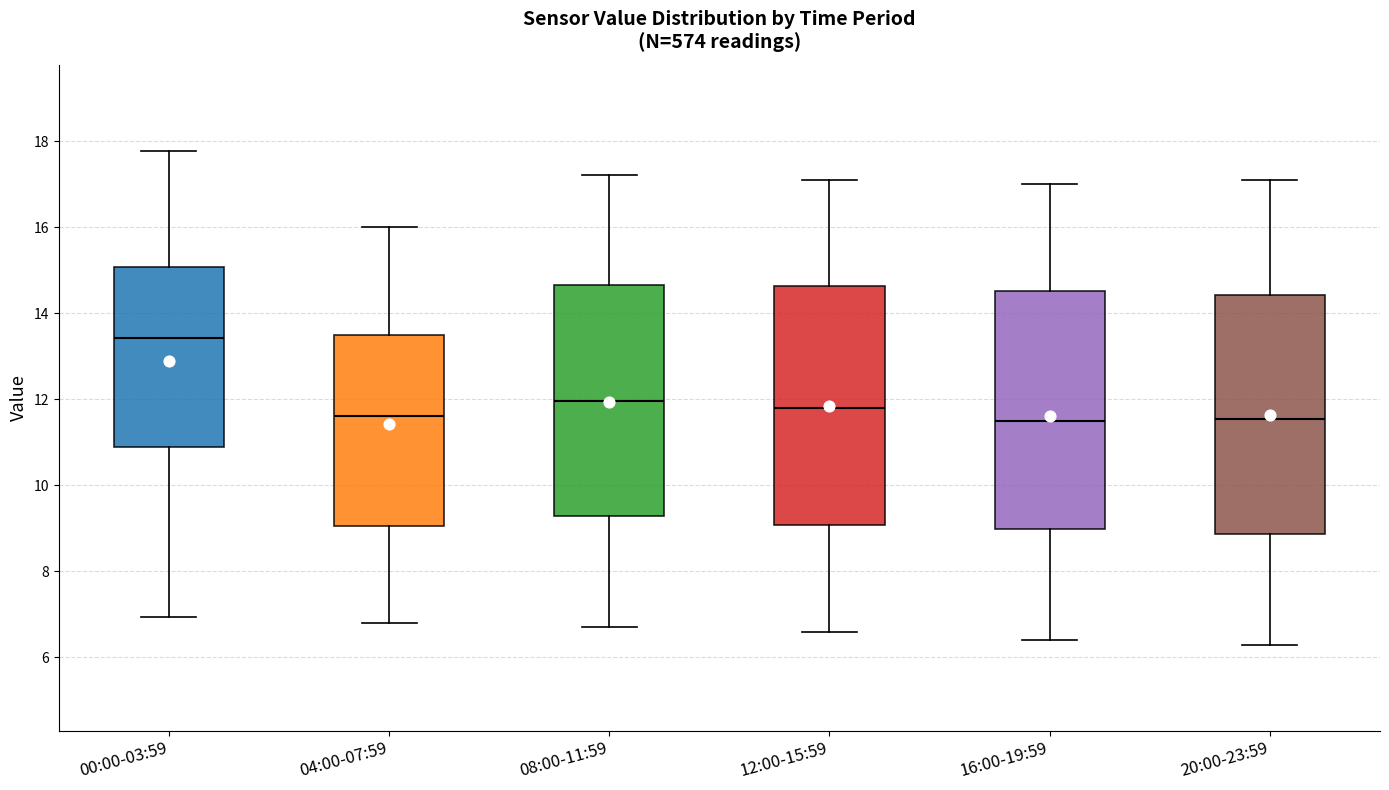

Reading left to right, read every box against the y-axis: the position of its median line, the range the box covers, and the ends of its whiskers. The values are not printed on the chart, so give them approximately, as read against the axis.

00:00-03:59: median 13.4, box 10.8 to 15.0, whiskers 7.0 to 17.8
04:00-07:59: median 11.6, box 9.0 to 13.6, whiskers 6.8 to 16.0
08:00-11:59: median 12.0, box 9.2 to 14.6, whiskers 6.8 to 17.2
12:00-15:59: median 11.8, box 9.0 to 14.6, whiskers 6.6 to 17.2
16:00-19:59: median 11.6, box 9.0 to 14.6, whiskers 6.4 to 17.0
20:00-23:59: median 11.6, box 8.8 to 14.4, whiskers 6.4 to 17.2